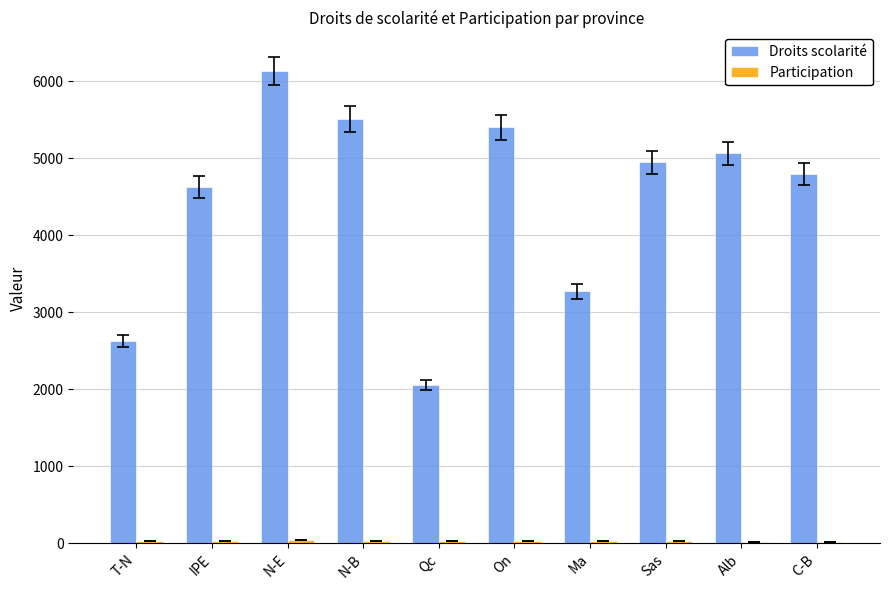

Is it true that Droits scolarité equals 881.5 at Ma?

False